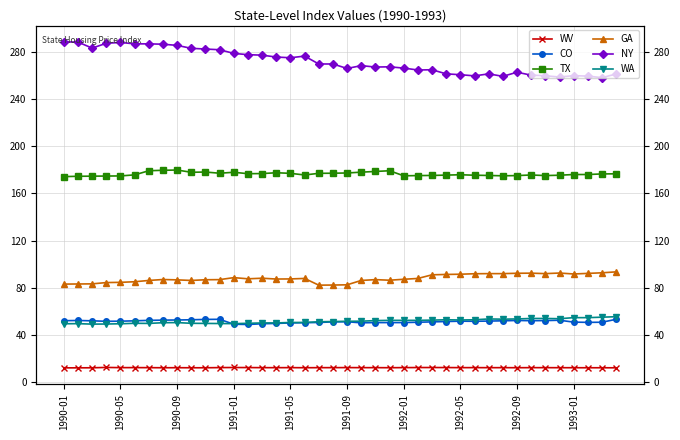

At how many categories does at least one series exceed 265?

26